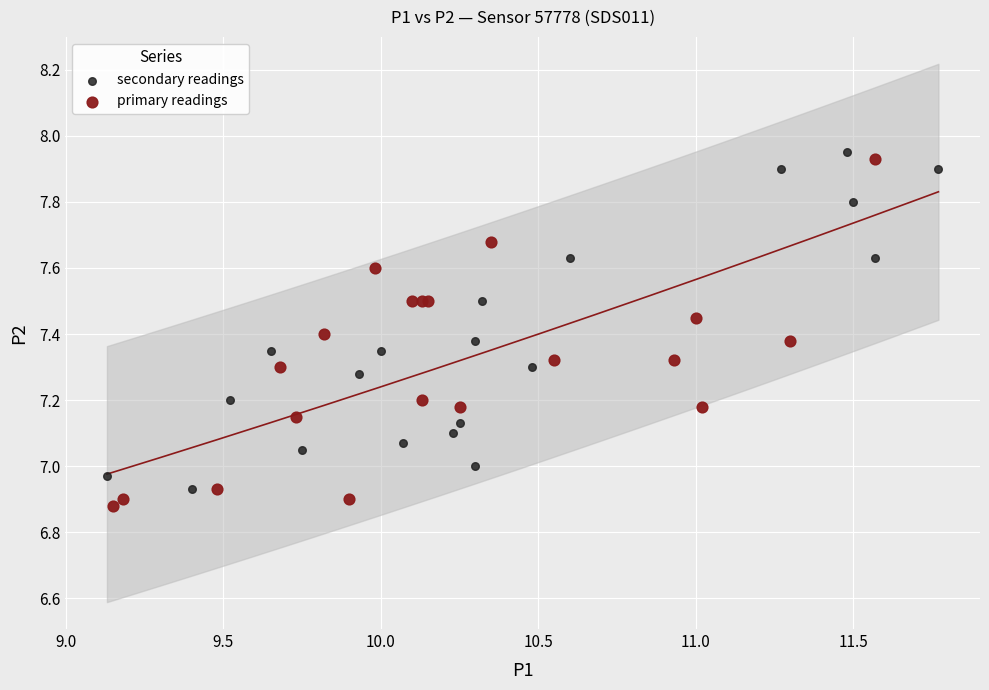

Which series reaches the maximum Y coordinate?

secondary readings